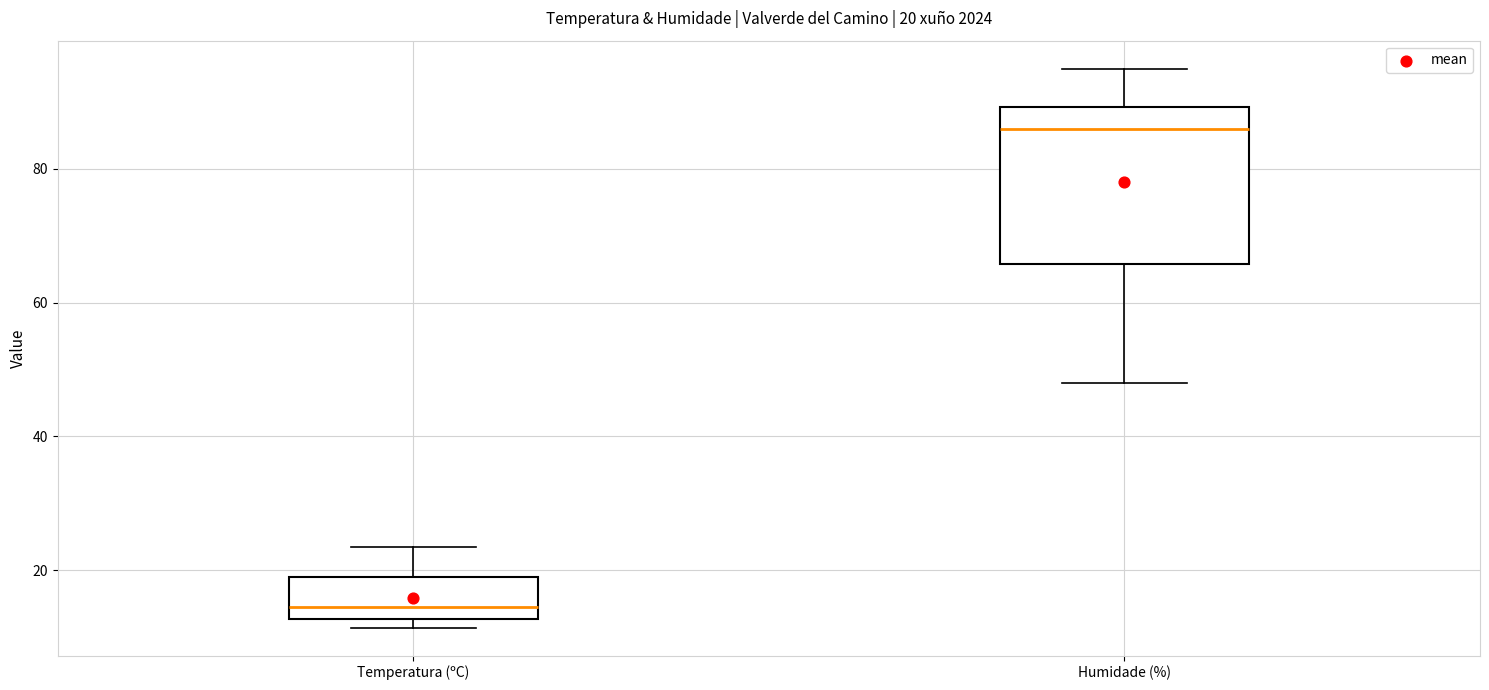

Which box's median line is the highest?

Humidade (%)